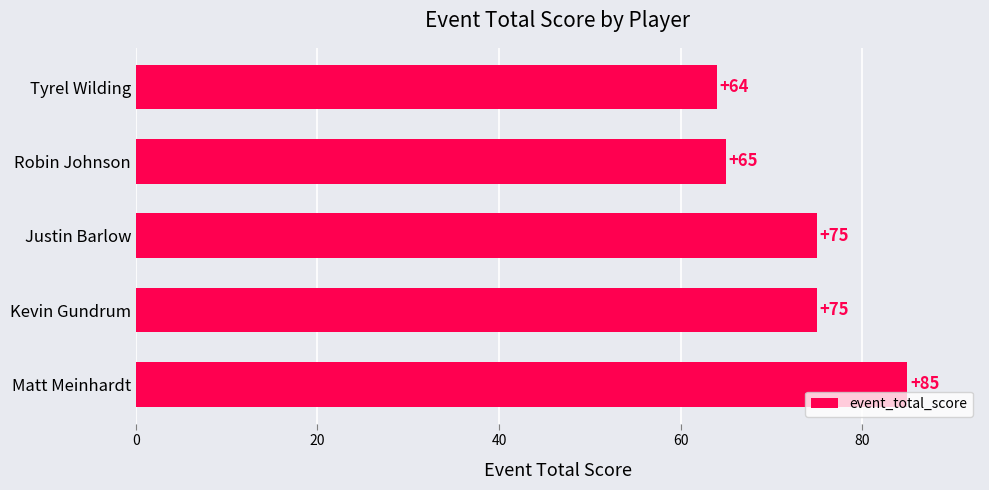

Reading bottom to top, what are all the values shown in this chart?

Matt Meinhardt=85	Kevin Gundrum=75	Justin Barlow=75	Robin Johnson=65	Tyrel Wilding=64